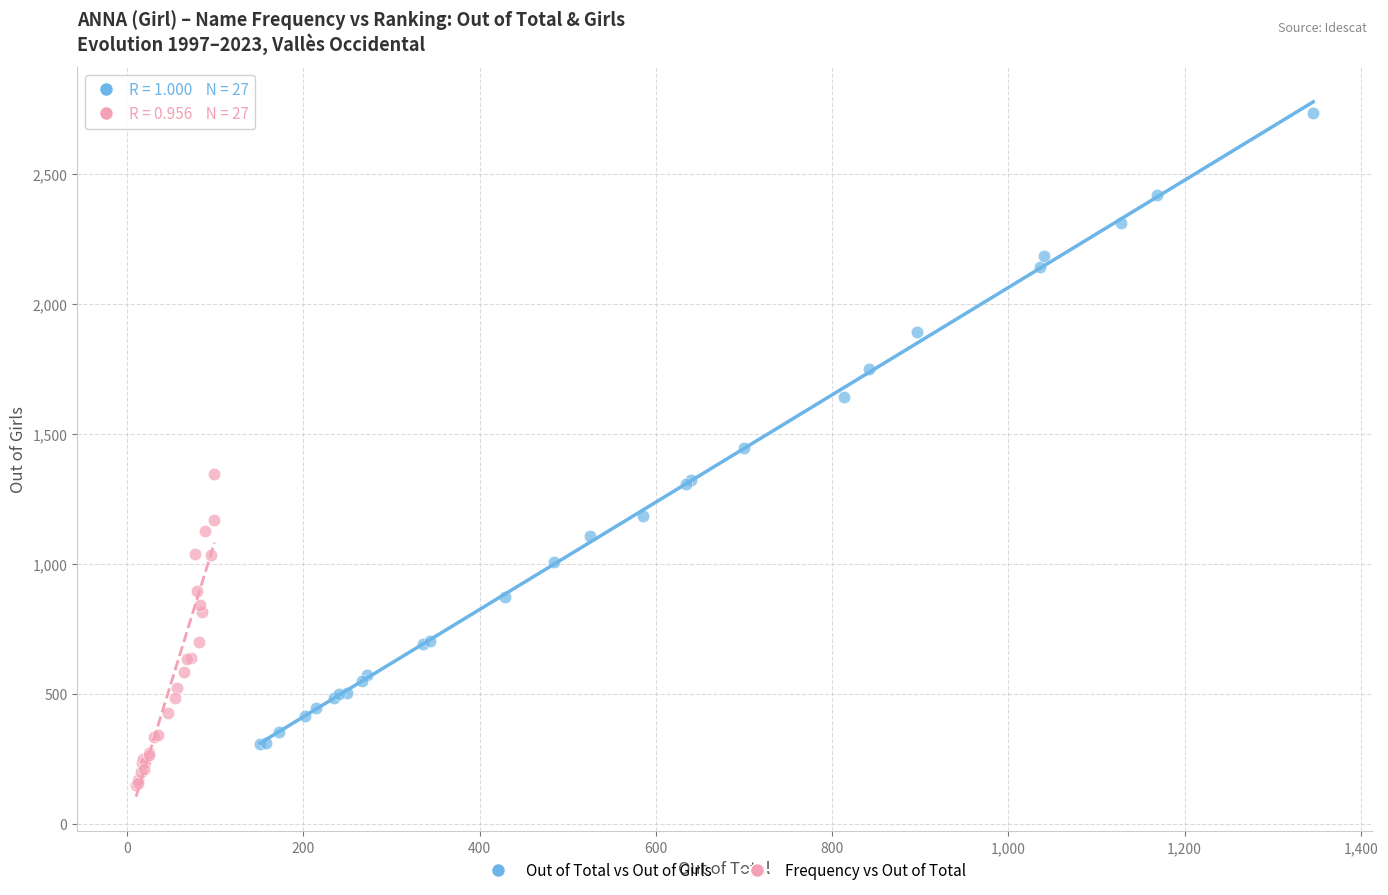

Which series reaches the maximum Y coordinate?

Out of Total vs Out of Girls